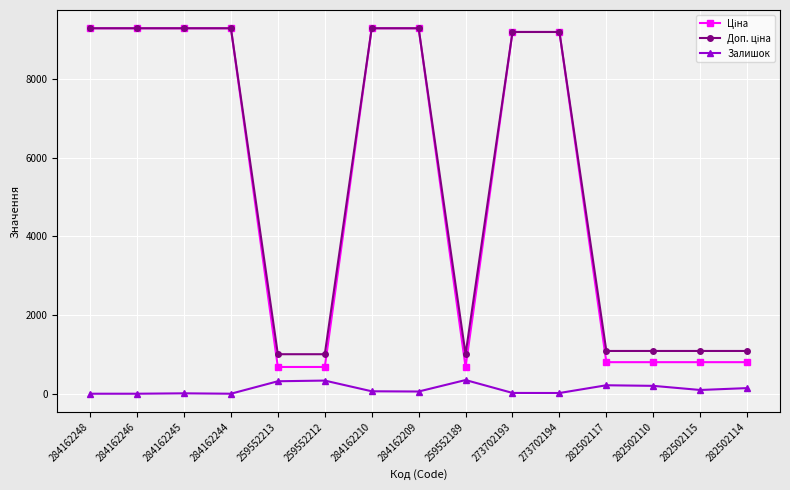

The Залишок series shows 0.0 at 284162246. True or false?

True